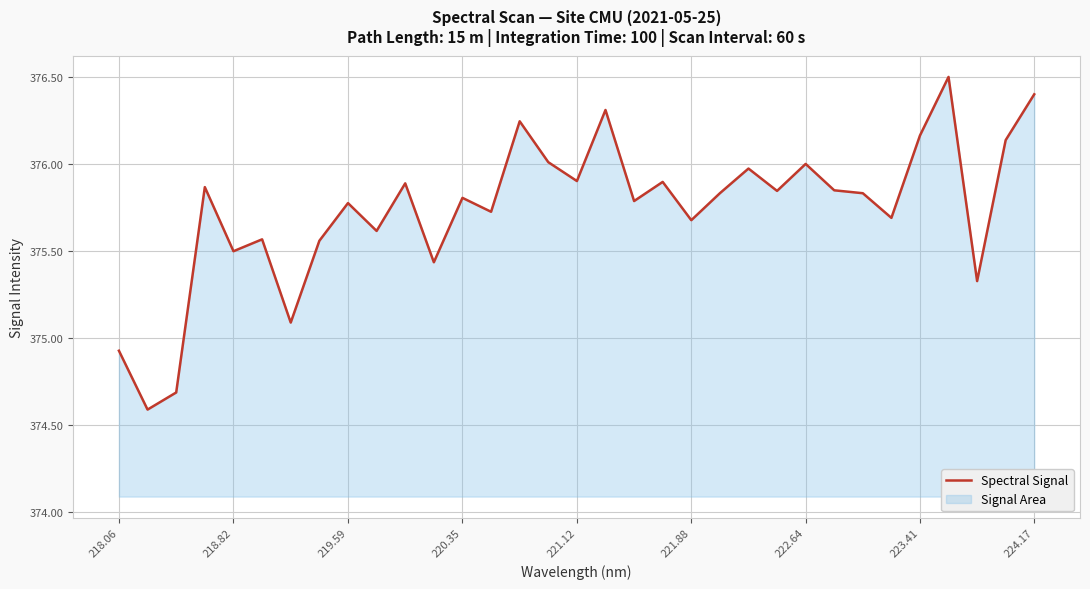

What is the smallest value displayed?

374.6